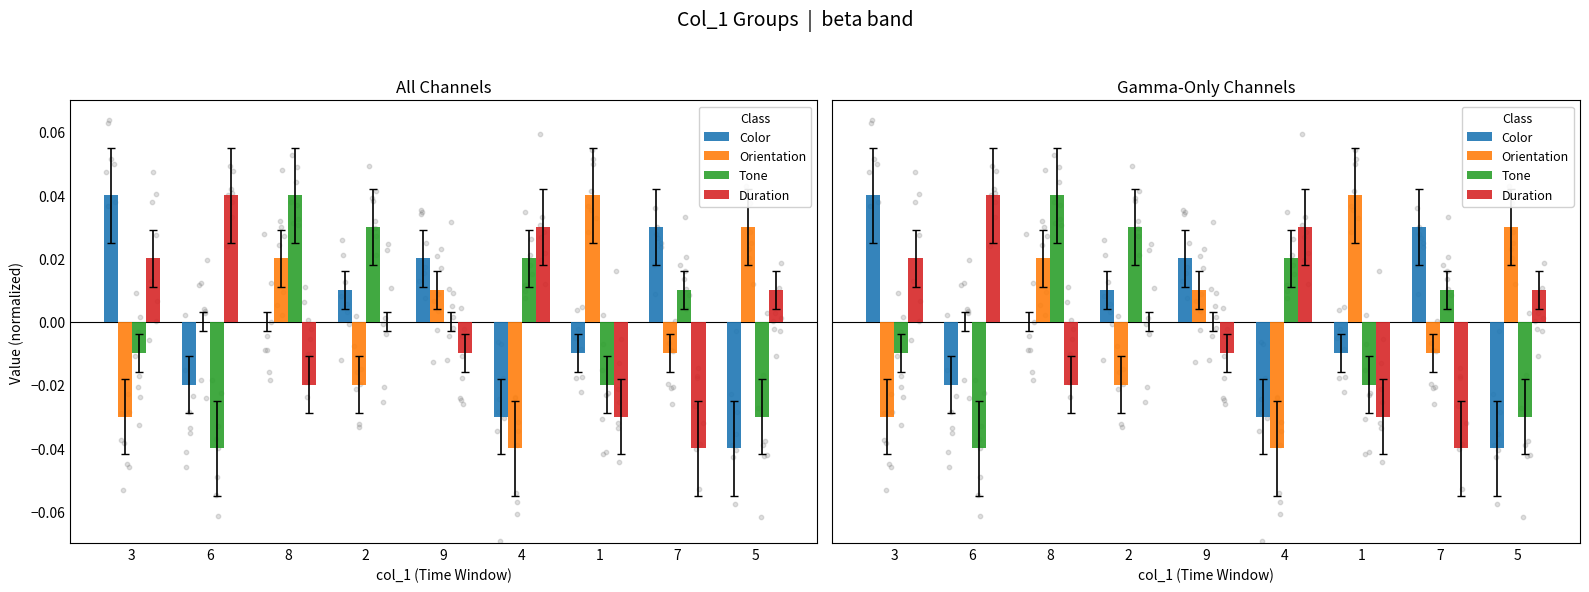

At how many categories does at least one series exceed 0?

9